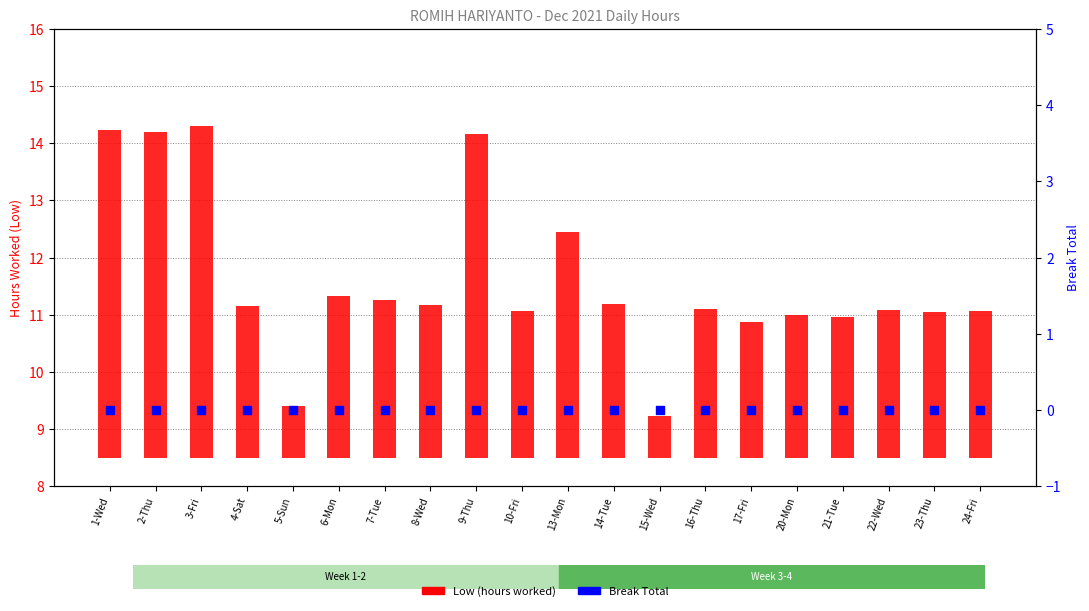

What is the total value across all series at 16-Thu?

2.6